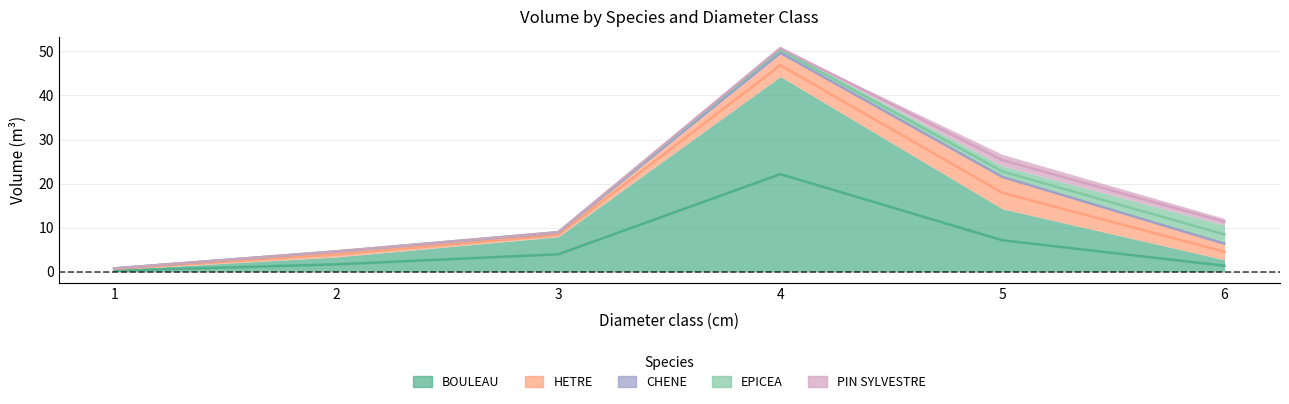

At which label is CHENE closest to 0?

1